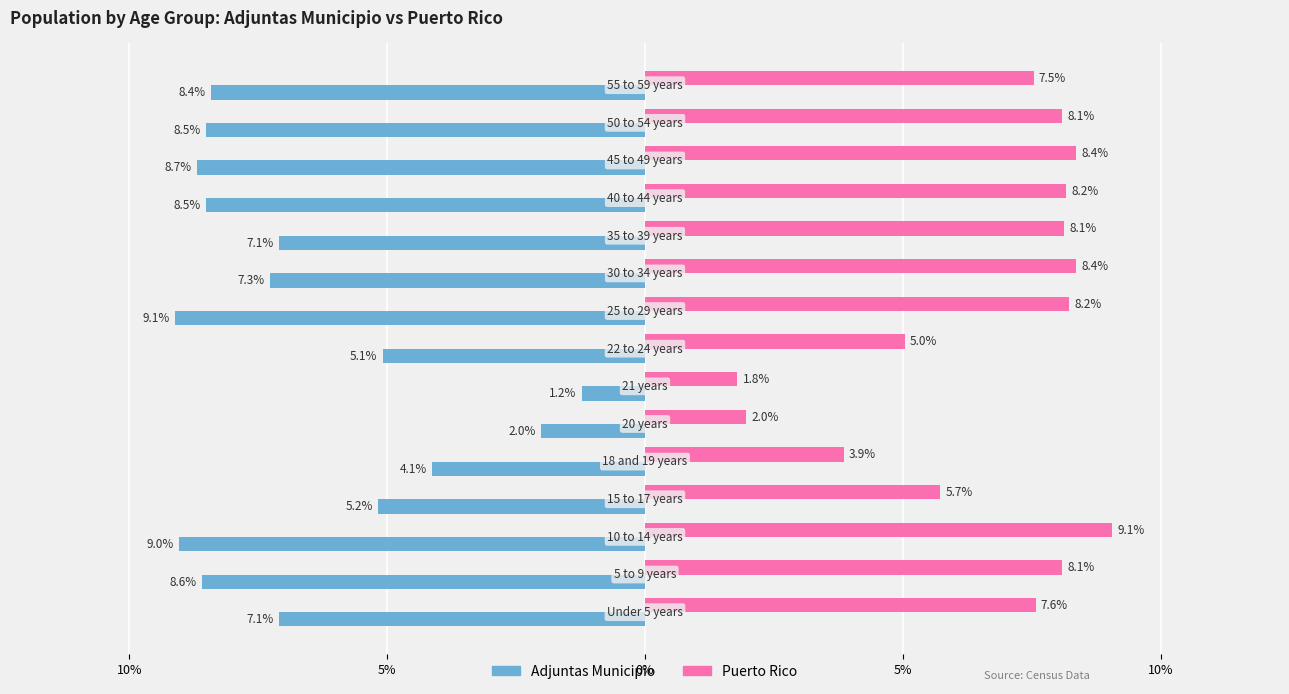

Which series has the widest spread of values?

Adjuntas Municipio